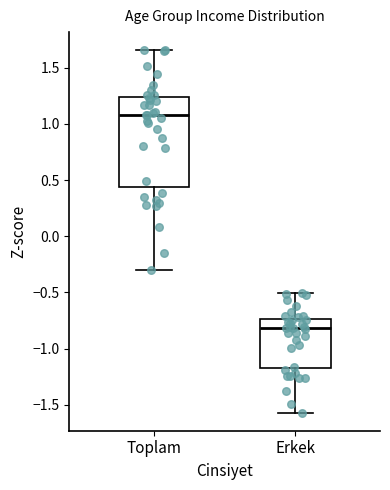

Reading left to right, read every box against the y-axis: the position of its median line, the range the box covers, and the ends of its whiskers. The values are not printed on the chart, so give them approximately, as read against the axis.

Toplam: median 1.10, box 0.45 to 1.25, whiskers -0.30 to 1.65
Erkek: median -0.80, box -1.15 to -0.75, whiskers -1.55 to -0.50